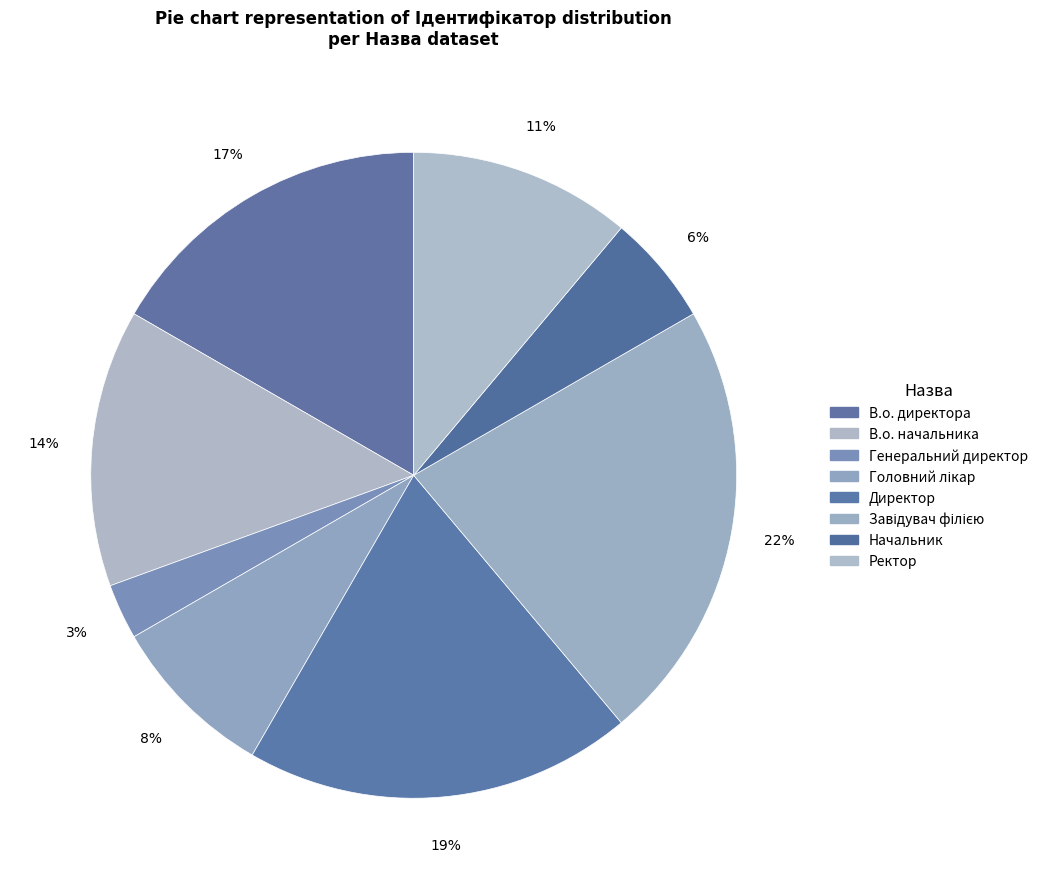

True or false: Ректор accounts for 19% of the total.

False